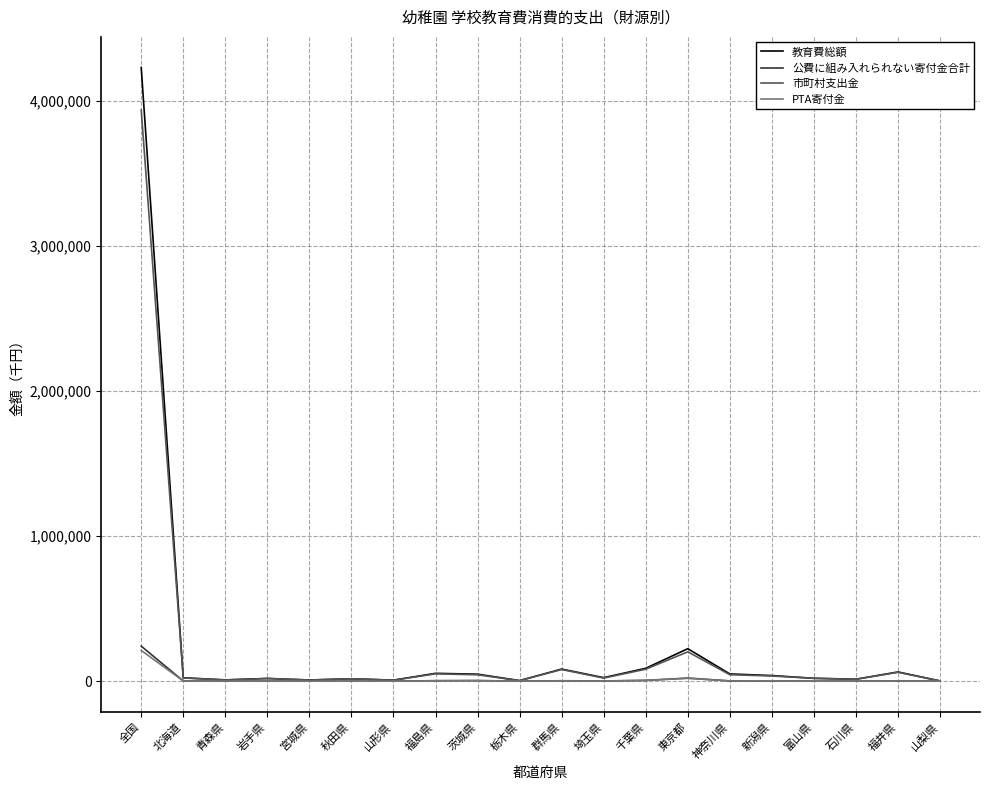

What is the maximum value shown in the chart?

4231840